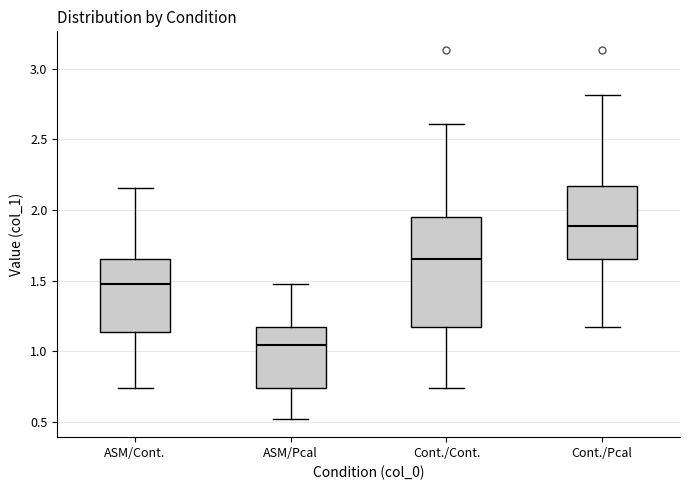

Which box is the tallest, from its lower edge to its upper edge?

Cont./Cont.